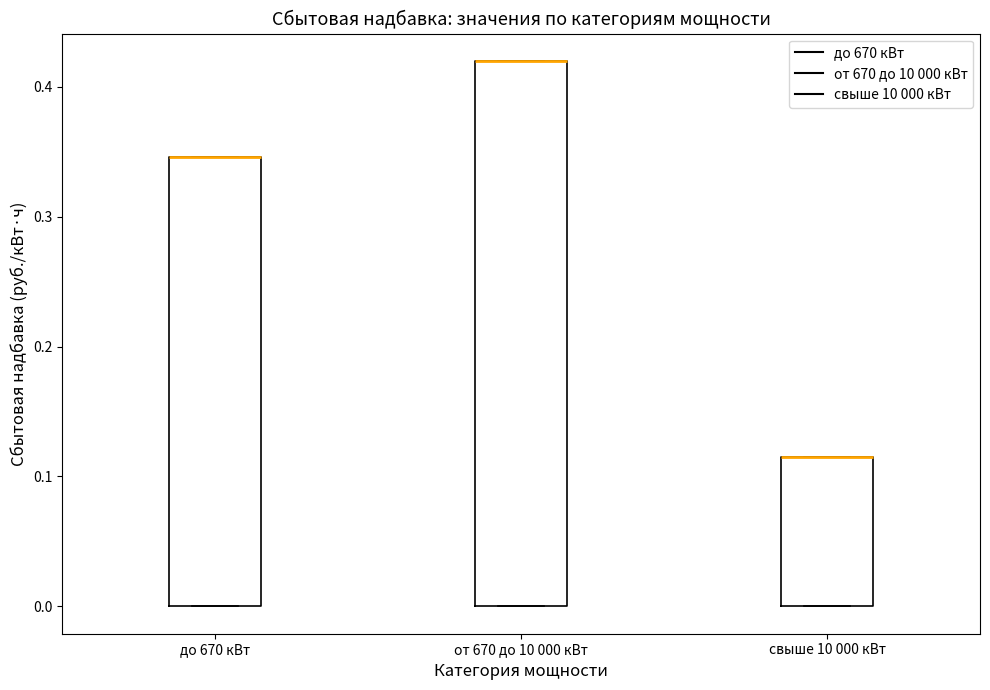

Where is the upper edge of the box for от 670 до 10 000 кВт on the y-axis? The values are not printed on the chart, so give them approximately, as read against the axis.

0.42